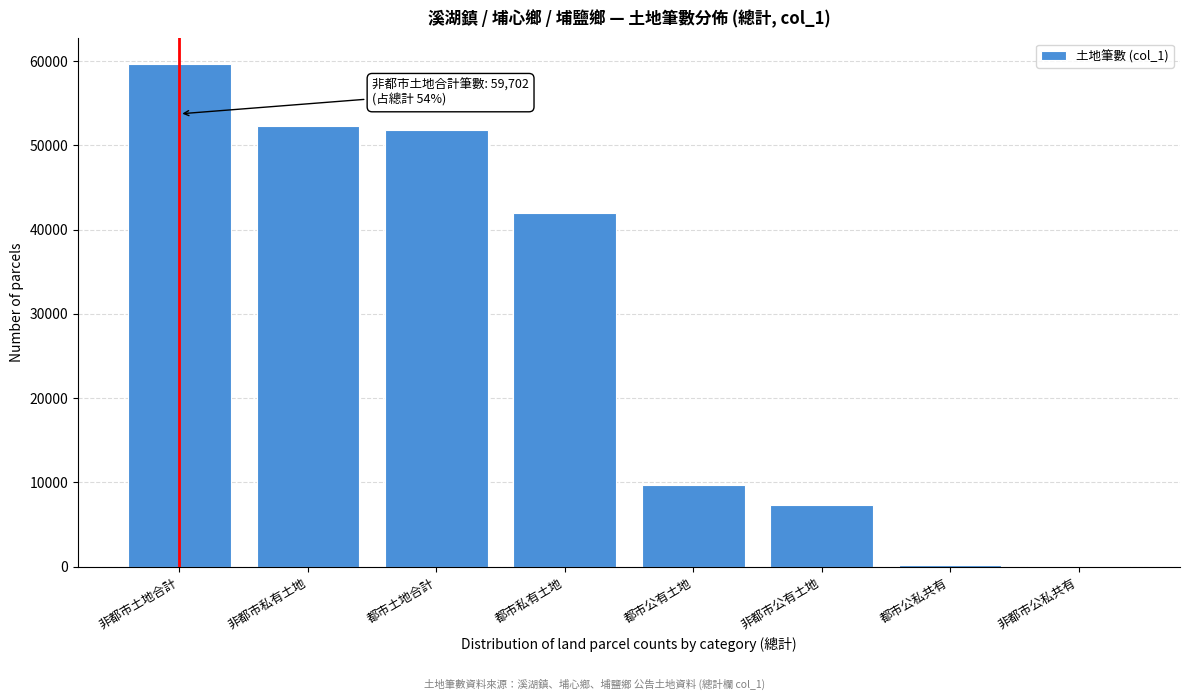

Where is the data nearest to the value 29874?

都市私有土地